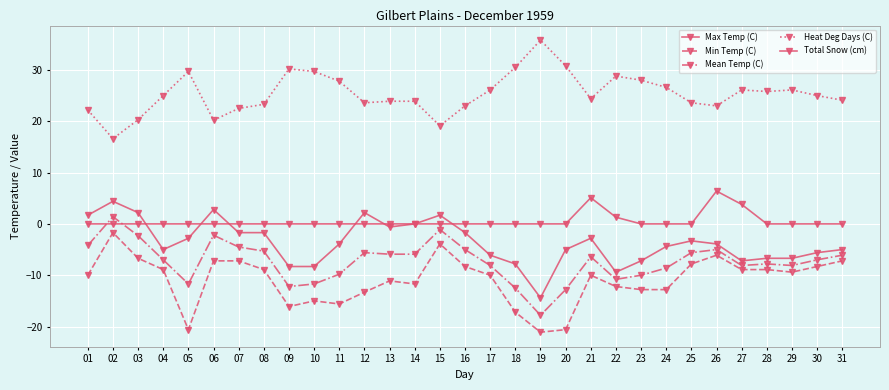

Is it true that Total Snow (cm) equals 6.0 at 27?

False